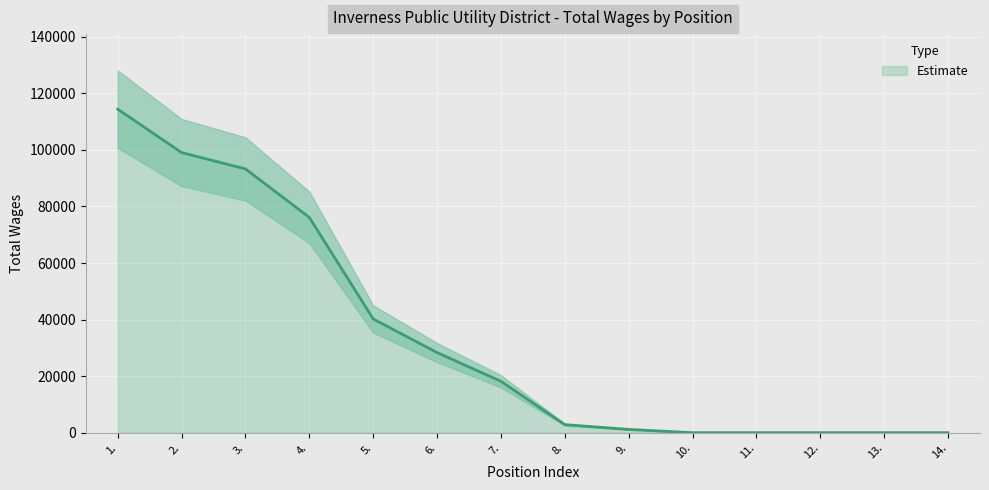

Which category has the lowest value across all series?

10.